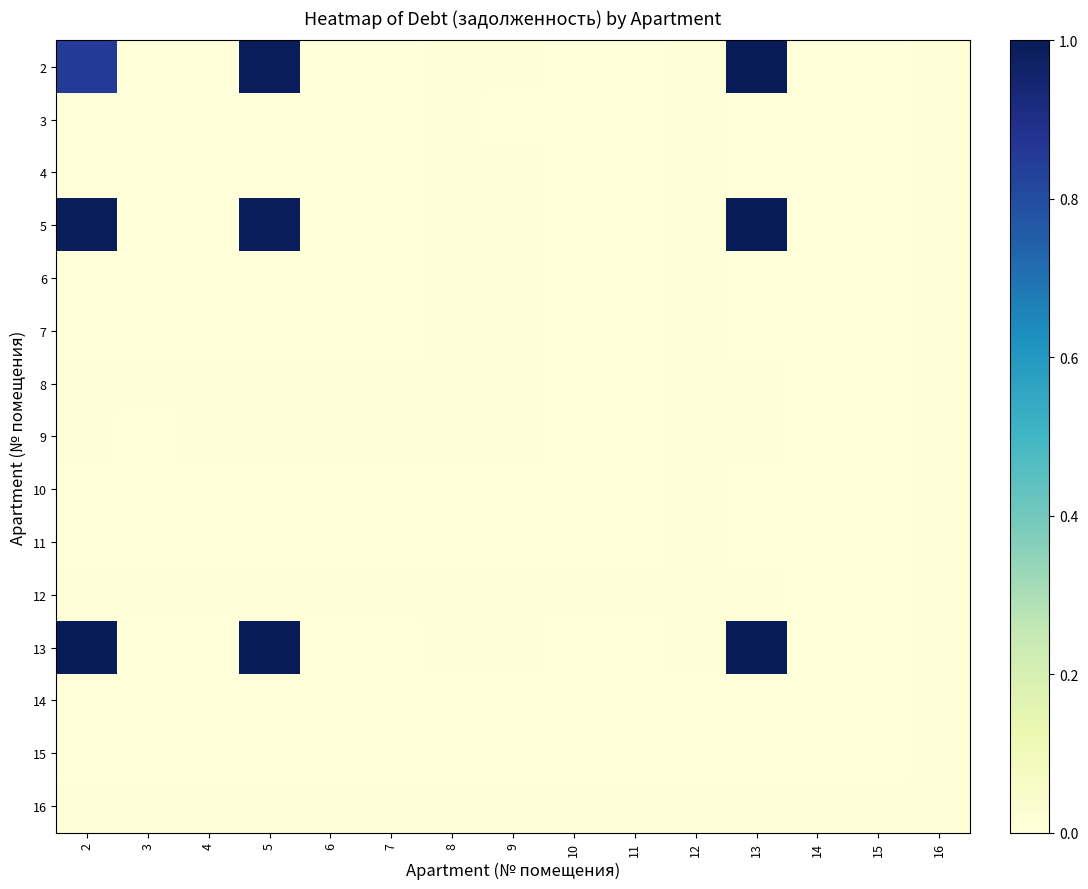

Reading left to right, what are all the values shown in this chart?

2: 2=0.9	3=0.0	4=0.0	5=1.0	6=0.0	7=0.0	8=0.0	9=0.0	10=0.0	11=0.0	12=0.0	13=1.0	14=0.0	15=0.0	16=0.0
3: 2=0.0	3=0.0	4=0.0	5=0.0	6=0.0	7=0.0	8=0.0	9=0.0	10=0.0	11=0.0	12=0.0	13=0.0	14=0.0	15=0.0	16=0.0
4: 2=0.0	3=0.0	4=0.0	5=0.0	6=0.0	7=0.0	8=0.0	9=0.0	10=0.0	11=0.0	12=0.0	13=0.0	14=0.0	15=0.0	16=0.0
5: 2=1.0	3=0.0	4=0.0	5=1.0	6=0.0	7=0.0	8=0.0	9=0.0	10=0.0	11=0.0	12=0.0	13=1.0	14=0.0	15=0.0	16=0.0
6: 2=0.0	3=0.0	4=0.0	5=0.0	6=0.0	7=0.0	8=0.0	9=0.0	10=0.0	11=0.0	12=0.0	13=0.0	14=0.0	15=0.0	16=0.0
7: 2=0.0	3=0.0	4=0.0	5=0.0	6=0.0	7=0.0	8=0.0	9=0.0	10=0.0	11=0.0	12=0.0	13=0.0	14=0.0	15=0.0	16=0.0
8: 2=0.0	3=0.0	4=0.0	5=0.0	6=0.0	7=0.0	8=0.0	9=0.0	10=0.0	11=0.0	12=0.0	13=0.0	14=0.0	15=0.0	16=0.0
9: 2=0.0	3=0.0	4=0.0	5=0.0	6=0.0	7=0.0	8=0.0	9=0.0	10=0.0	11=0.0	12=0.0	13=0.0	14=0.0	15=0.0	16=0.0
10: 2=0.0	3=0.0	4=0.0	5=0.0	6=0.0	7=0.0	8=0.0	9=0.0	10=0.0	11=0.0	12=0.0	13=0.0	14=0.0	15=0.0	16=0.0
11: 2=0.0	3=0.0	4=0.0	5=0.0	6=0.0	7=0.0	8=0.0	9=0.0	10=0.0	11=0.0	12=0.0	13=0.0	14=0.0	15=0.0	16=0.0
12: 2=0.0	3=0.0	4=0.0	5=0.0	6=0.0	7=0.0	8=0.0	9=0.0	10=0.0	11=0.0	12=0.0	13=0.0	14=0.0	15=0.0	16=0.0
13: 2=1.0	3=0.0	4=0.0	5=1.0	6=0.0	7=0.0	8=0.0	9=0.0	10=0.0	11=0.0	12=0.0	13=1.0	14=0.0	15=0.0	16=0.0
14: 2=0.0	3=0.0	4=0.0	5=0.0	6=0.0	7=0.0	8=0.0	9=0.0	10=0.0	11=0.0	12=0.0	13=0.0	14=0.0	15=0.0	16=0.0
15: 2=0.0	3=0.0	4=0.0	5=0.0	6=0.0	7=0.0	8=0.0	9=0.0	10=0.0	11=0.0	12=0.0	13=0.0	14=0.0	15=0.0	16=0.0
16: 2=0.0	3=0.0	4=0.0	5=0.0	6=0.0	7=0.0	8=0.0	9=0.0	10=0.0	11=0.0	12=0.0	13=0.0	14=0.0	15=0.0	16=0.0